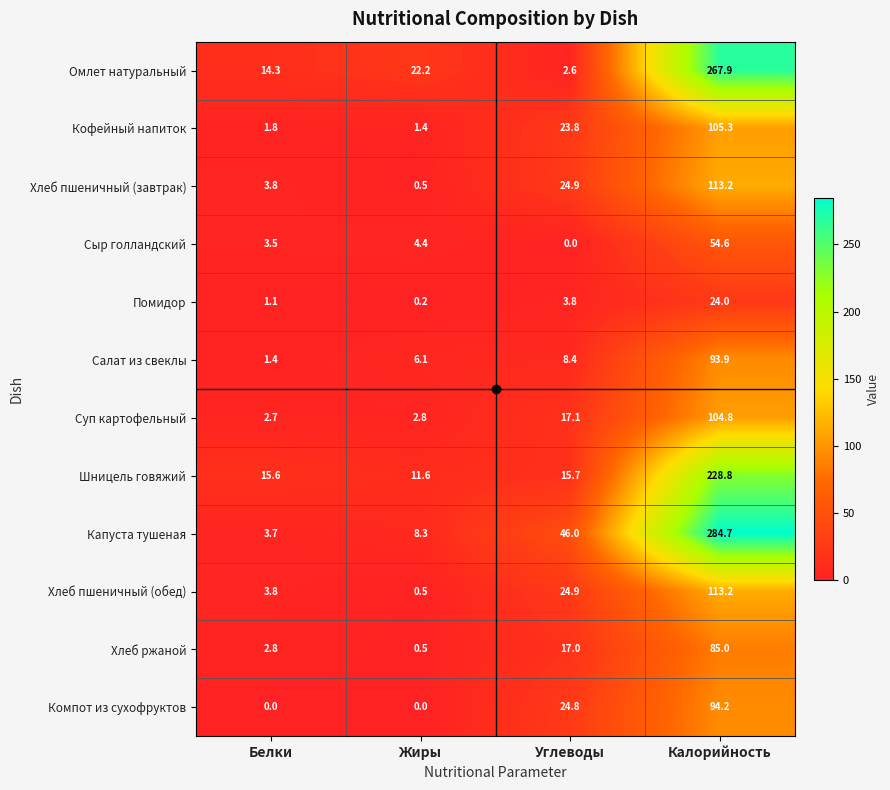

Which series changed the most between Жиры and Калорийность?

Капуста тушеная